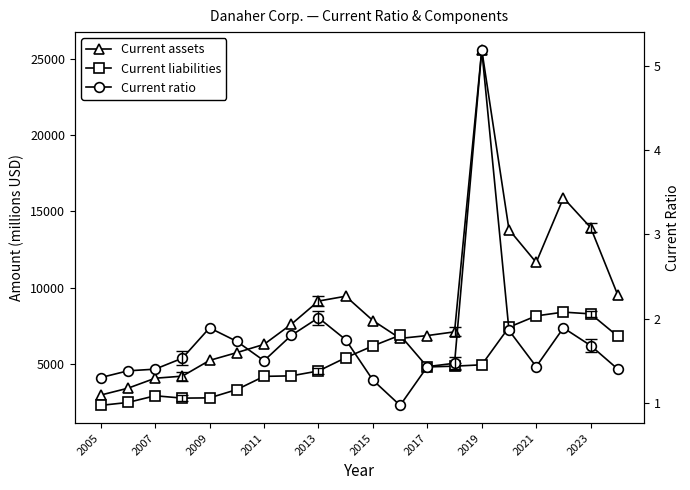

What are all the series names shown in the legend?

Current assets, Current liabilities, Current ratio